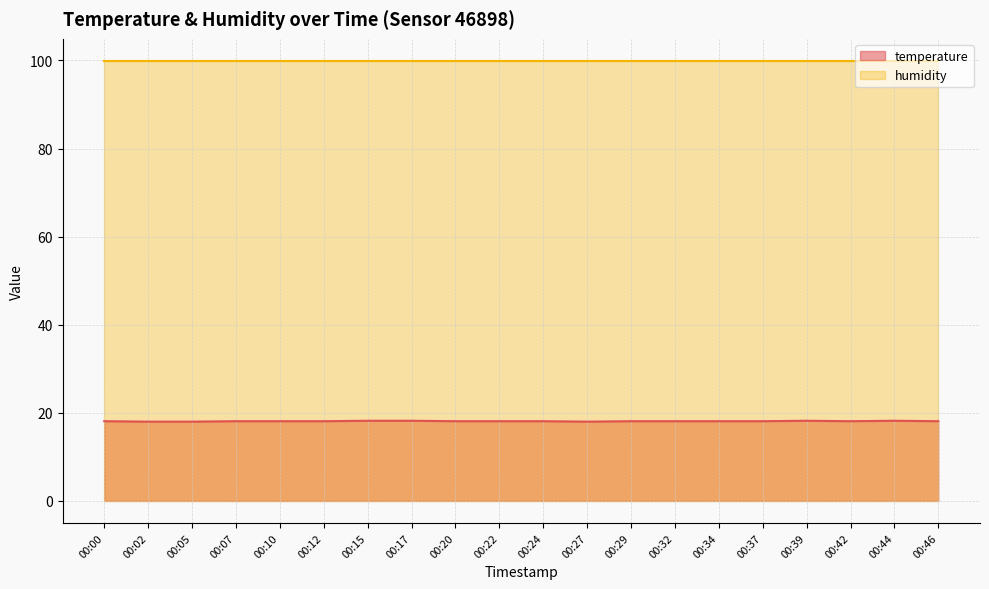

Does the chart display data point markers on the line(s)?

No